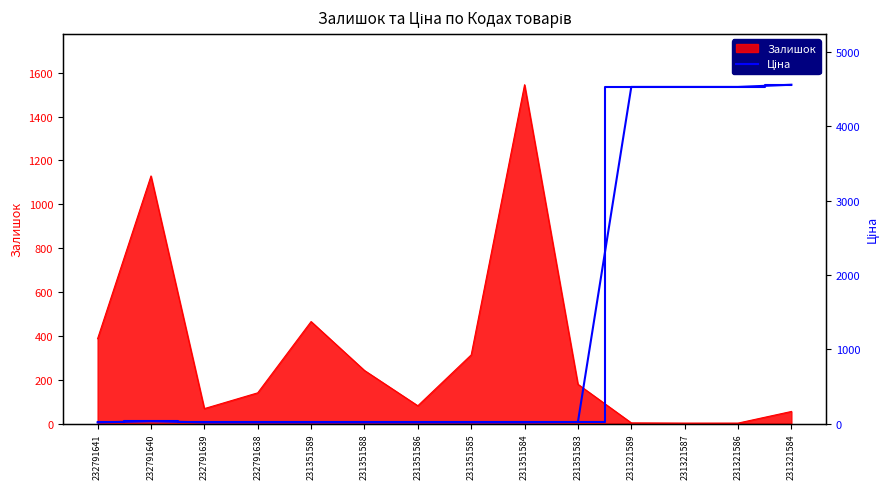

What is the value of the 14th point from the left?

4561.6